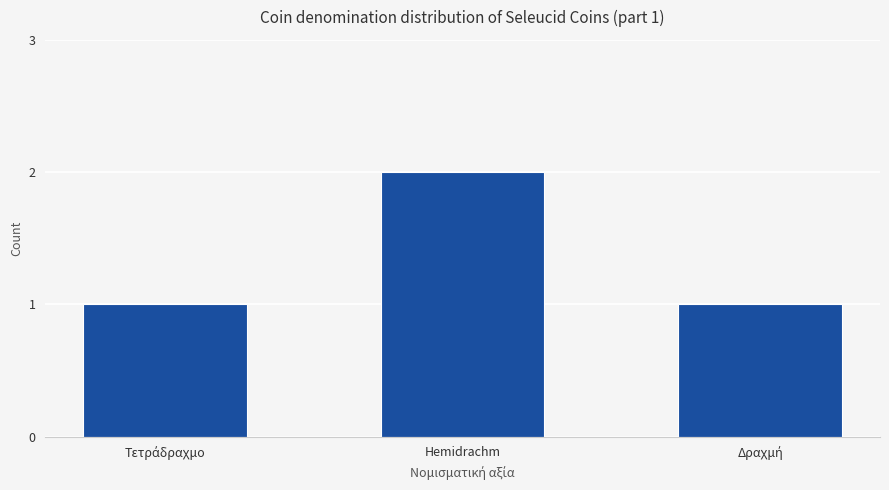

What is the sum of all values?

4